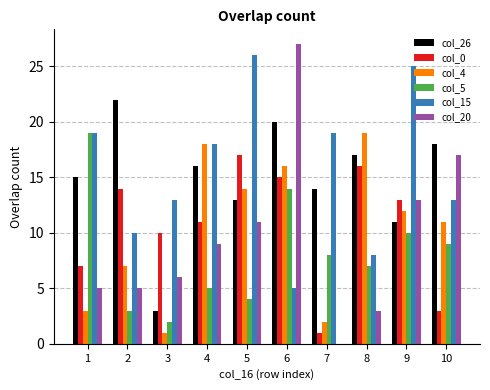

True or false: col_5 has a value of 9 at 8.

False